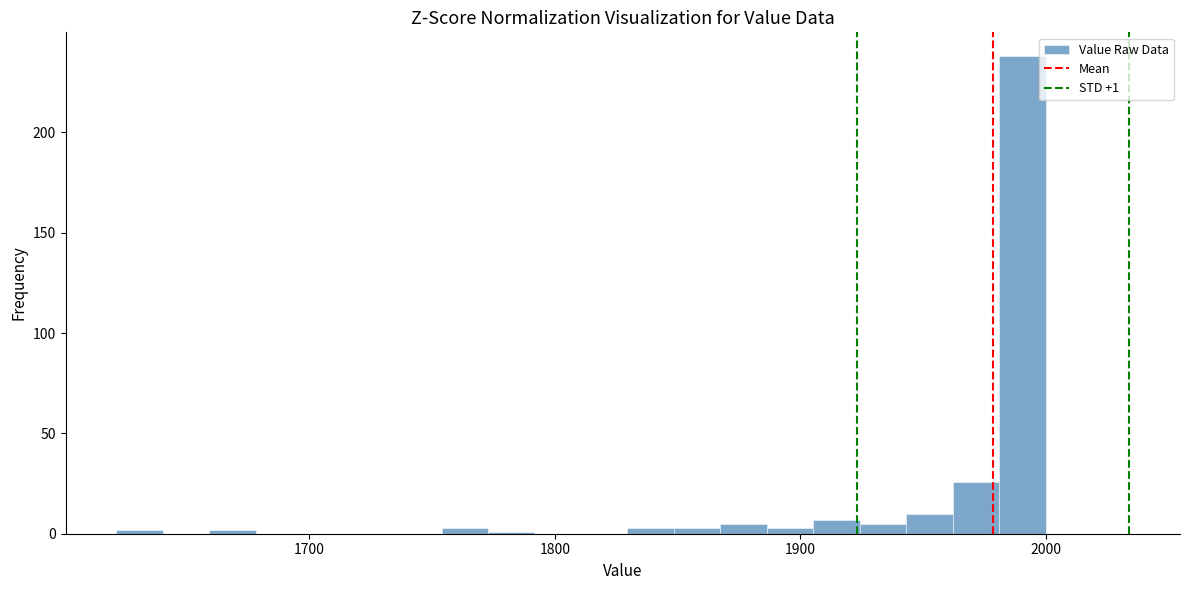

Around what value on the x-axis is the tallest bar? Give the approximate position of its centre, as read against the axis.

1990